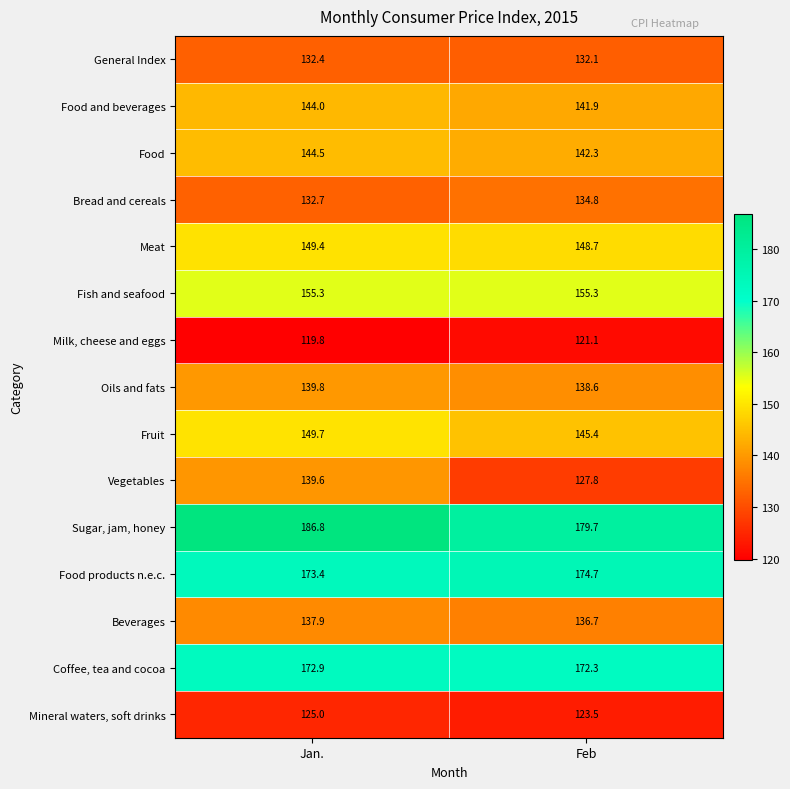

Which series has the largest range (max minus min)?

Vegetables